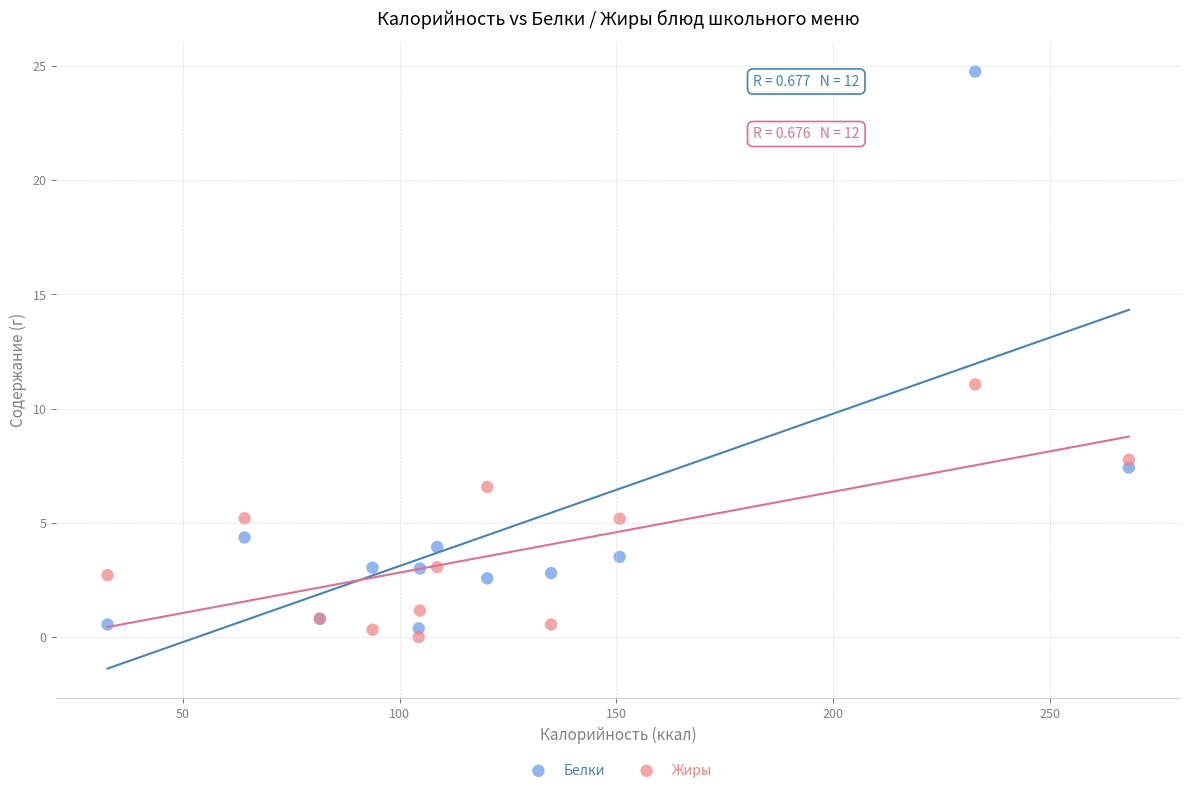

Which series reaches the maximum Y coordinate?

Белки